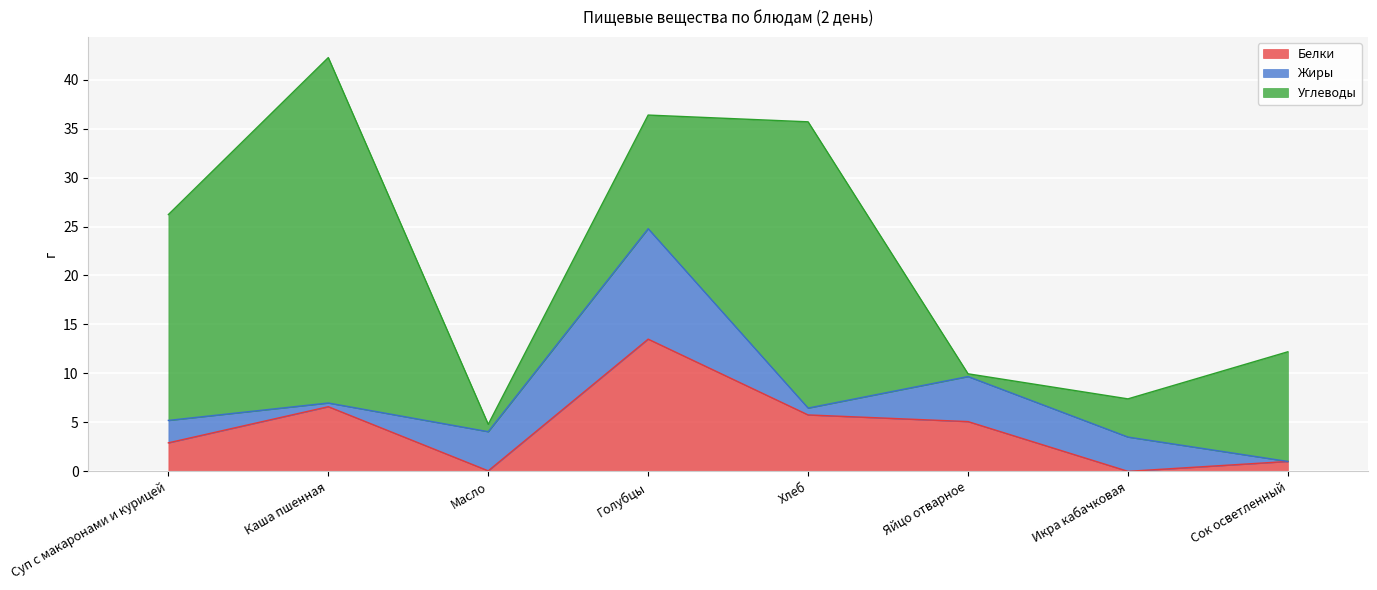

How many series are shown in this chart?

3